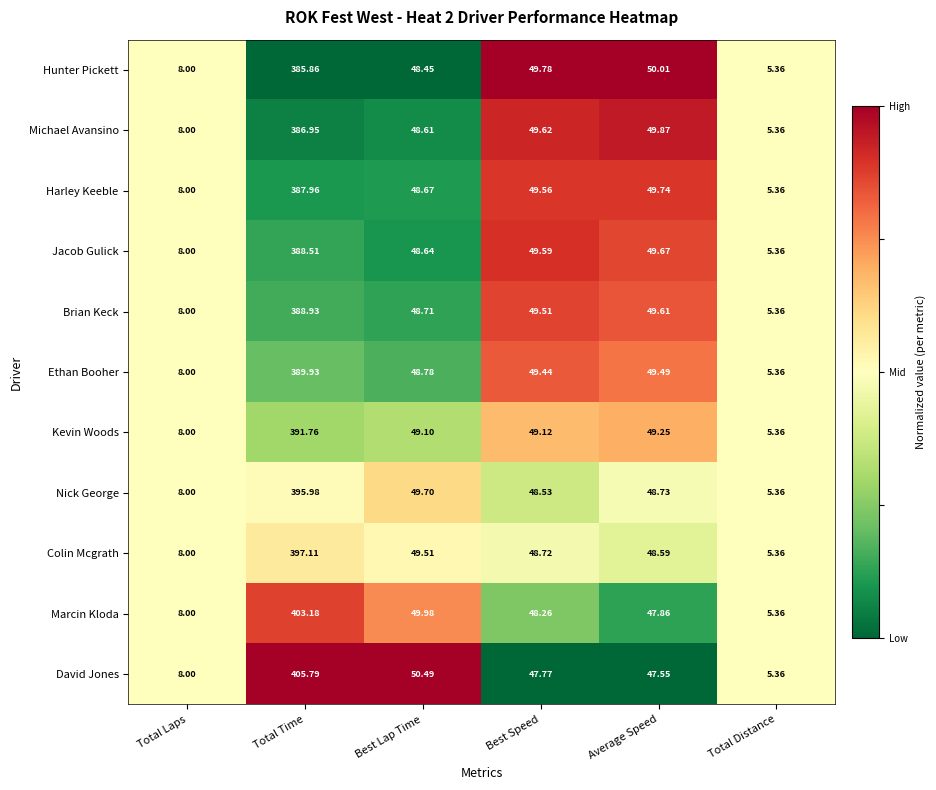

Between Total Time and Average Speed, which series saw the biggest shift?

David Jones